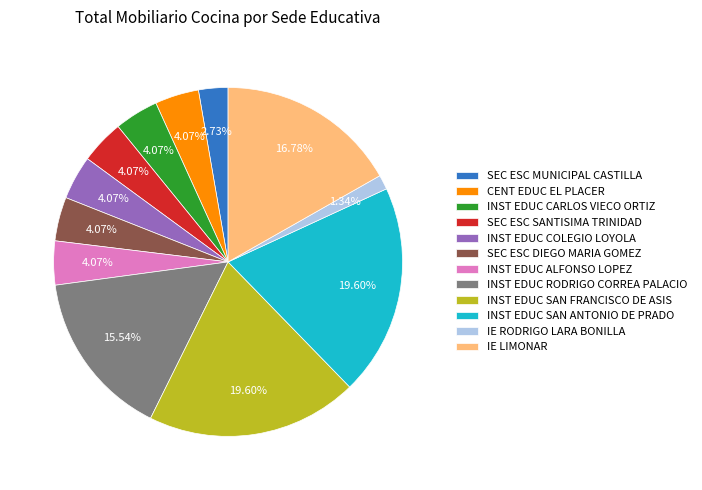

True or false: INST EDUC CARLOS VIECO ORTIZ accounts for 13% of the total.

False